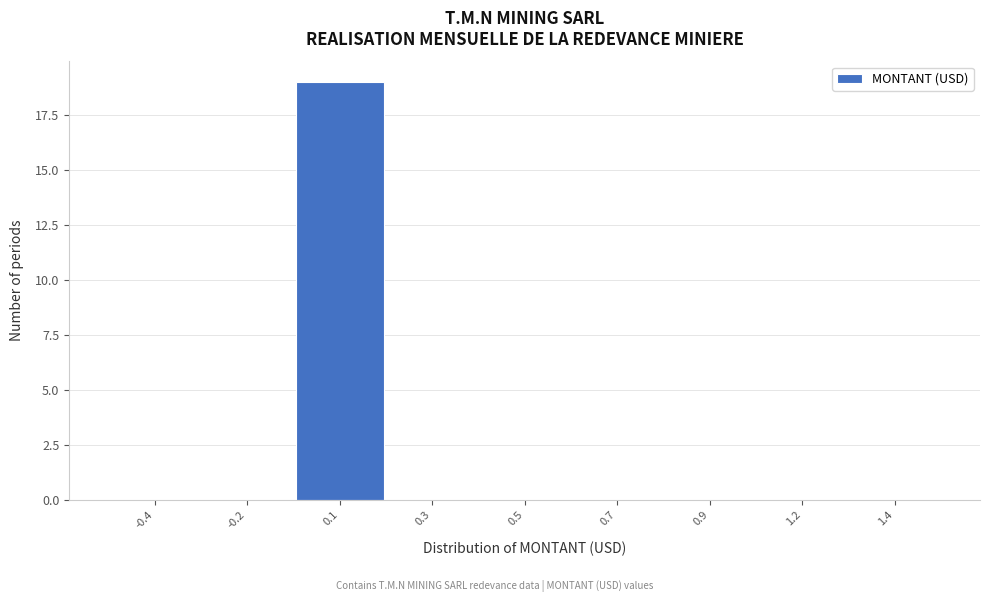

Reading left to right, extract all data points from this chart.

-0.4=0	-0.2=0	0.1=19	0.3=0	0.5=0	0.7=0	0.9=0	1.2=0	1.4=0